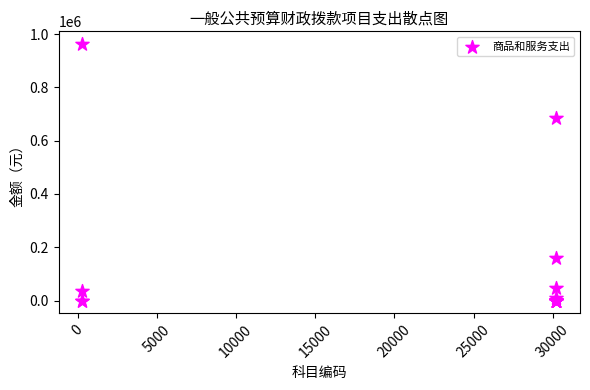

What Y value in the scatter plot is closest to 481000?

685200.0